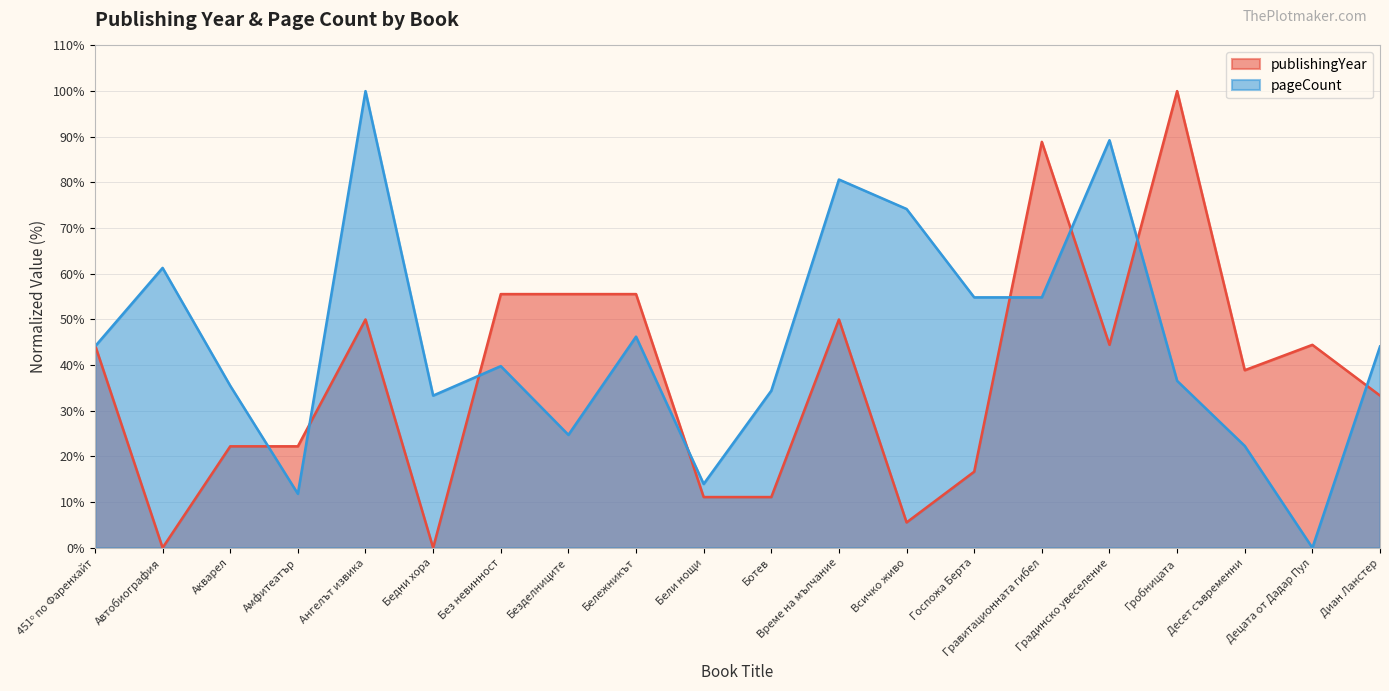

Between 451ᵒ по Фаренхайт and Градинско увеселение, which is larger?

451ᵒ по Фаренхайт